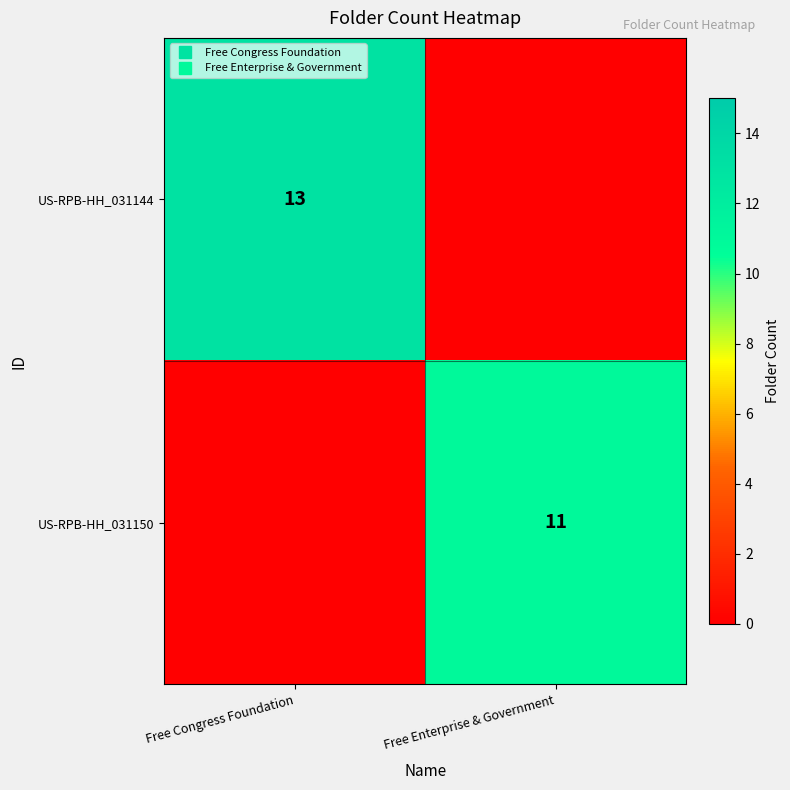

What is the total value across all series at Free Enterprise & Government?

11